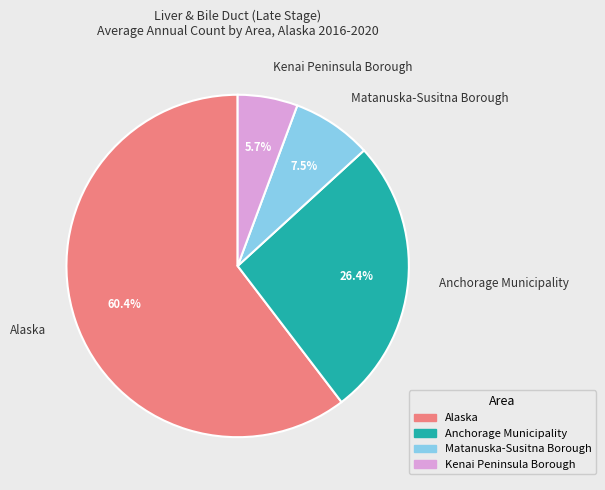

Which category has the smallest portion of the pie?

Kenai Peninsula Borough